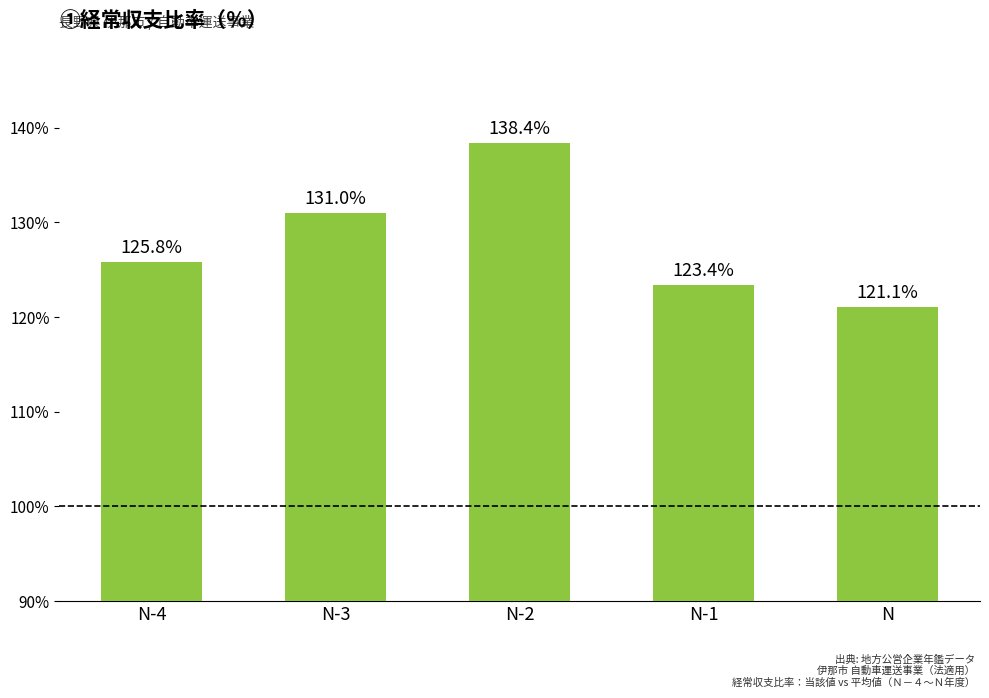

List the labels in order of value, smallest first.

N, N-1, N-4, N-3, N-2